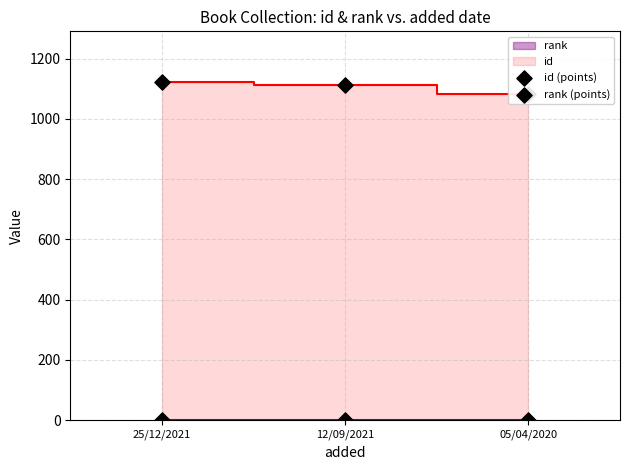

At which category is the sum across all series the highest?

25/12/2021